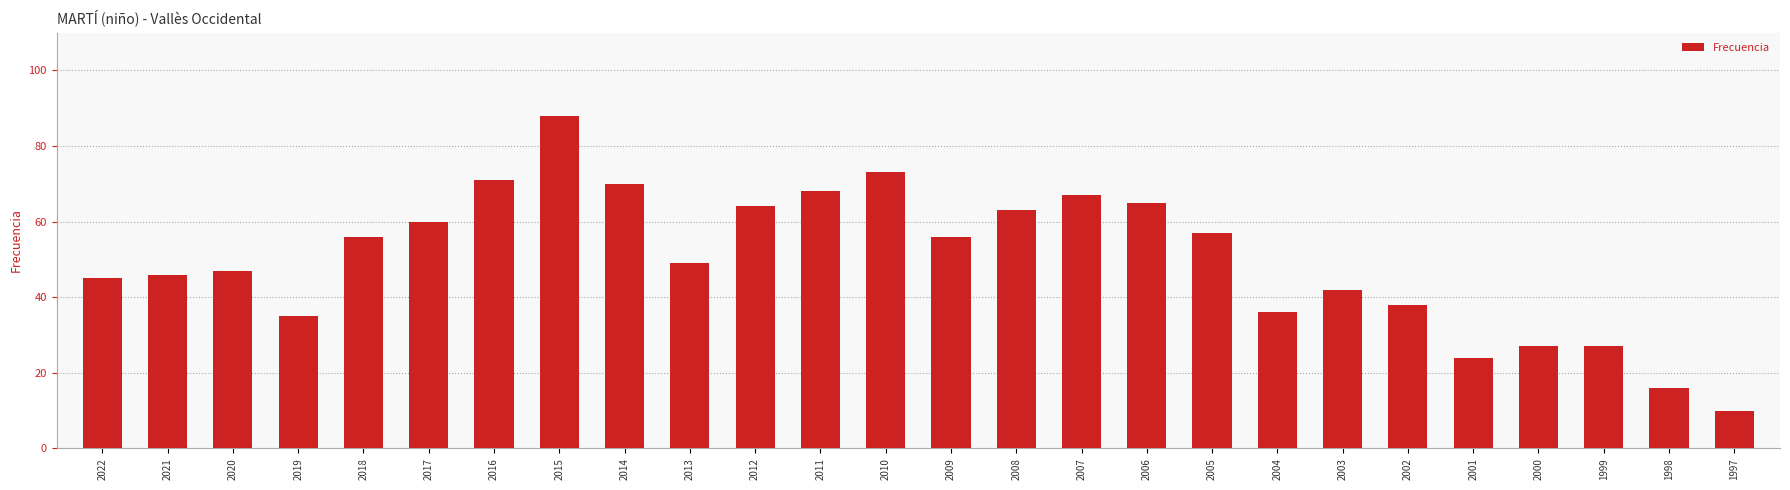

What is the smallest value displayed?

10